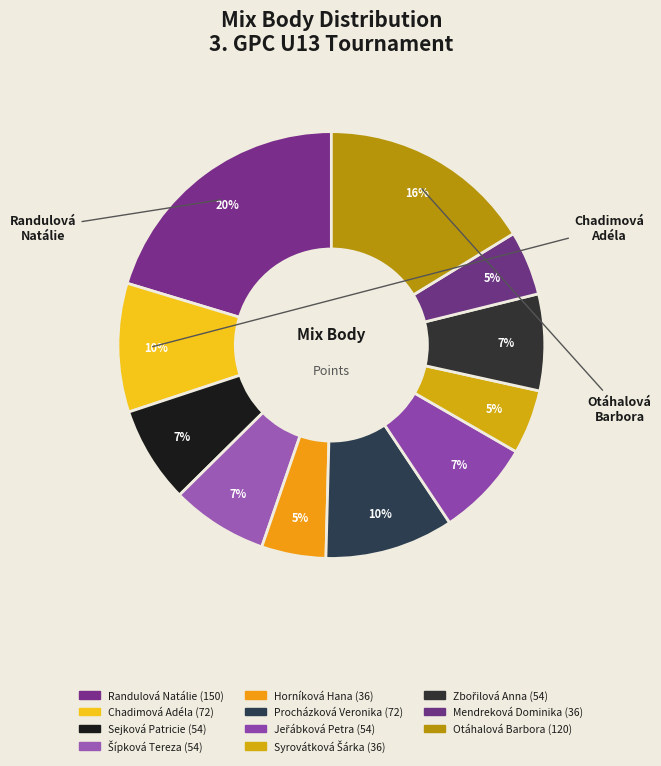

To the nearest percent, what is the combined percentage of Mendreková Dominika and Randulová Natálie?

25%